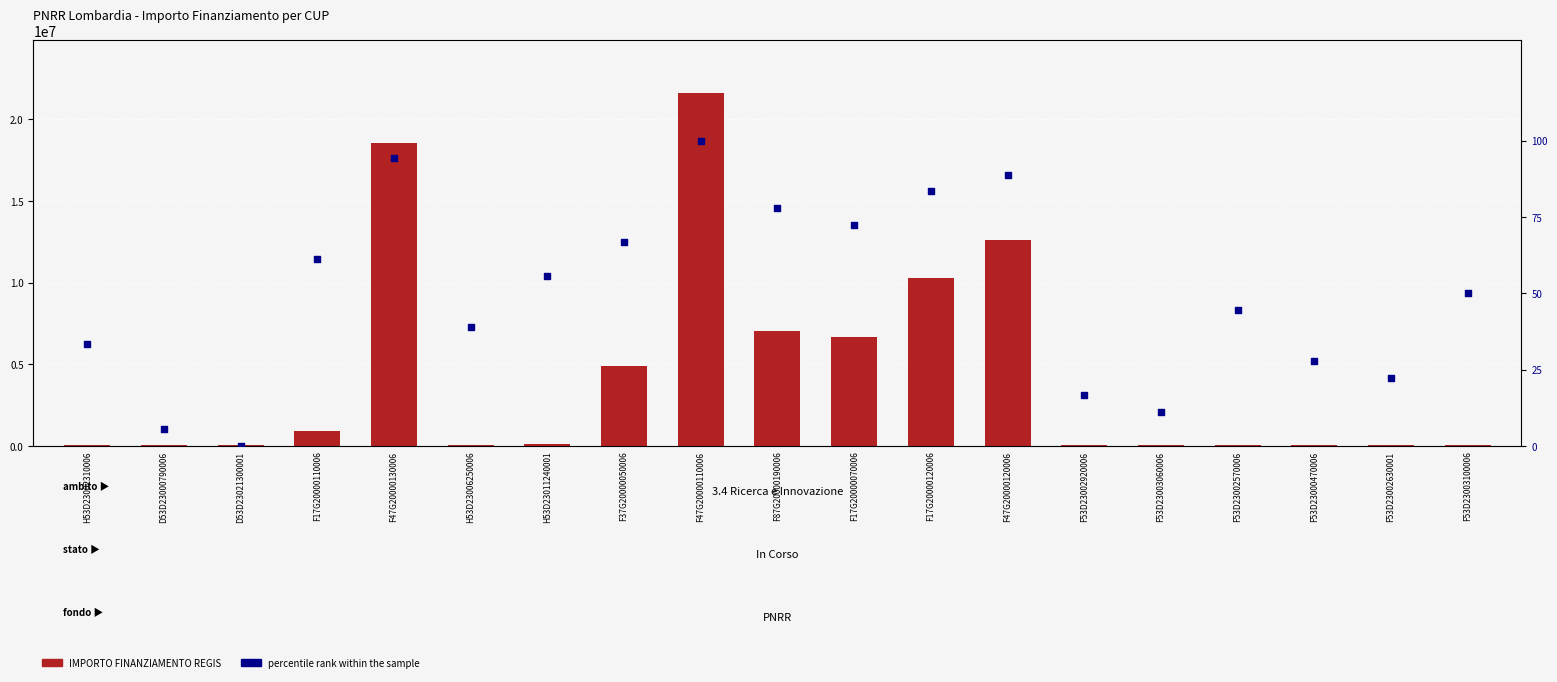

Which series reaches the maximum Y coordinate?

IMPORTO FINANZIAMENTO REGIS